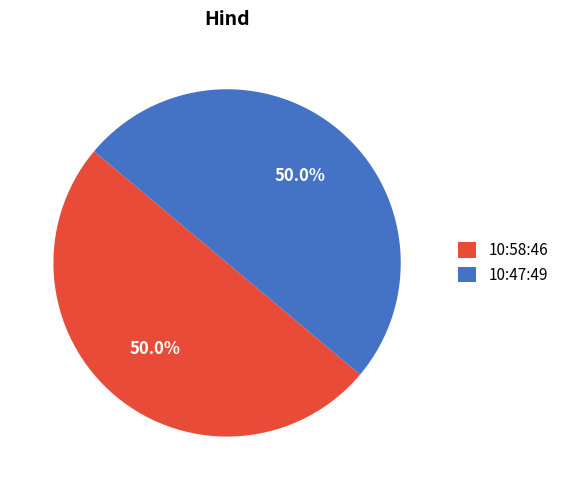

True or false: 10:58:46 accounts for 50% of the total.

True